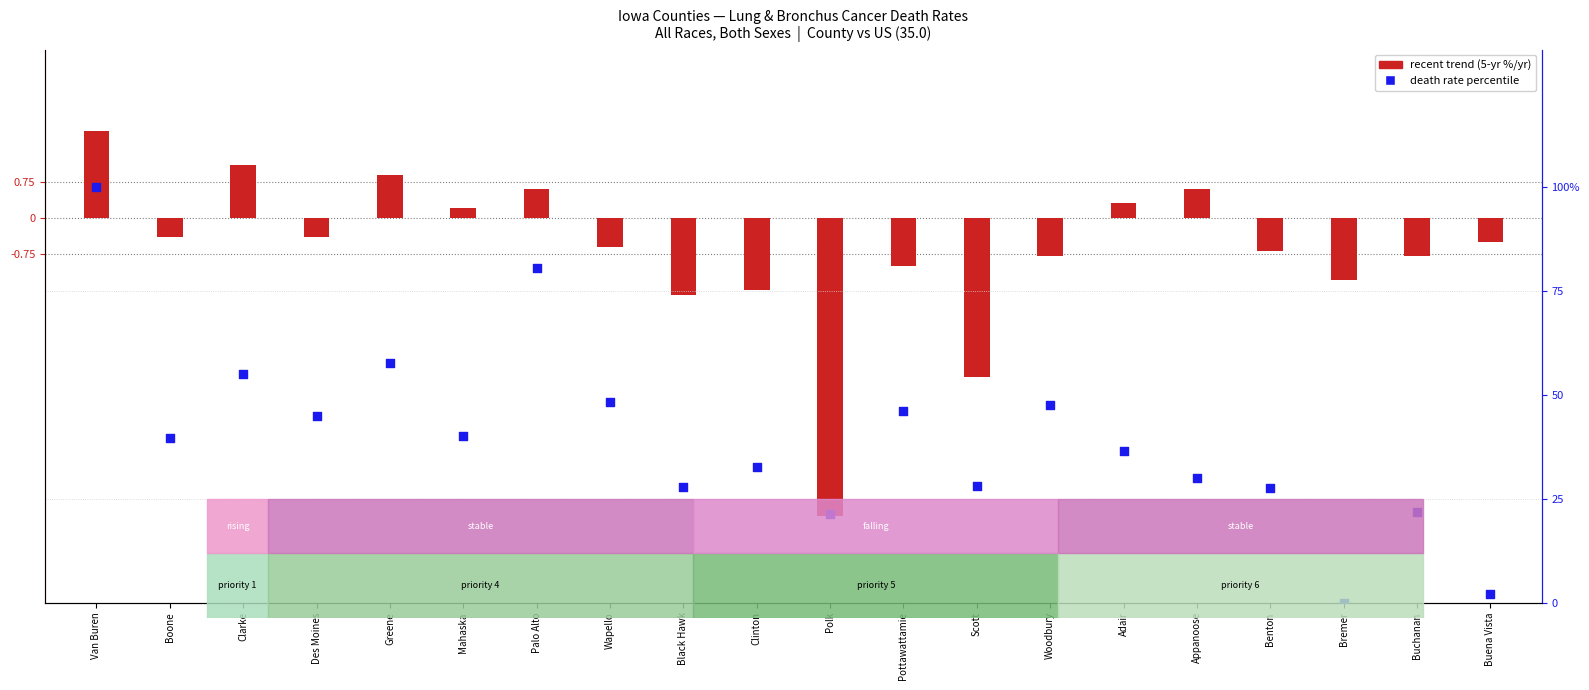

At which category is the sum across all series the highest?

Van Buren